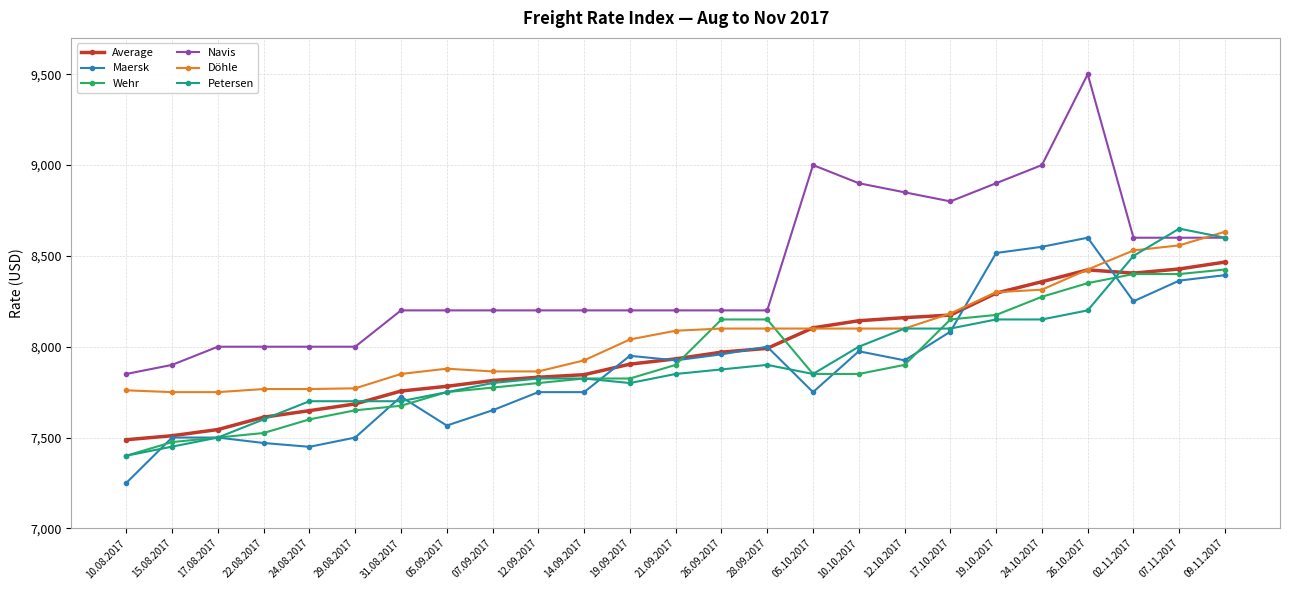

True or false: Döhle and Navis cross at least once.

True